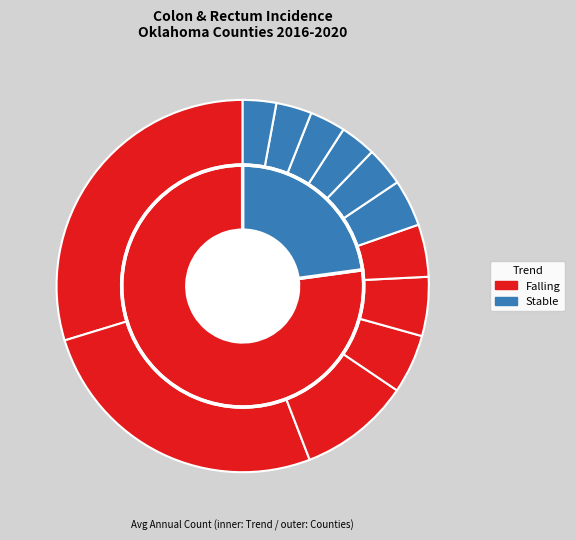

The Rogers County slice represents 1% of the pie. True or false?

False